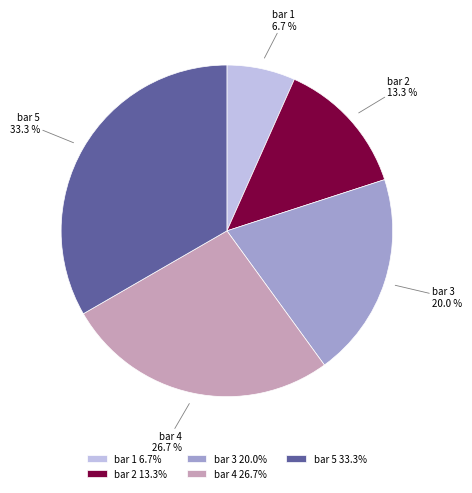

Which category has the smallest portion of the pie?

bar 1